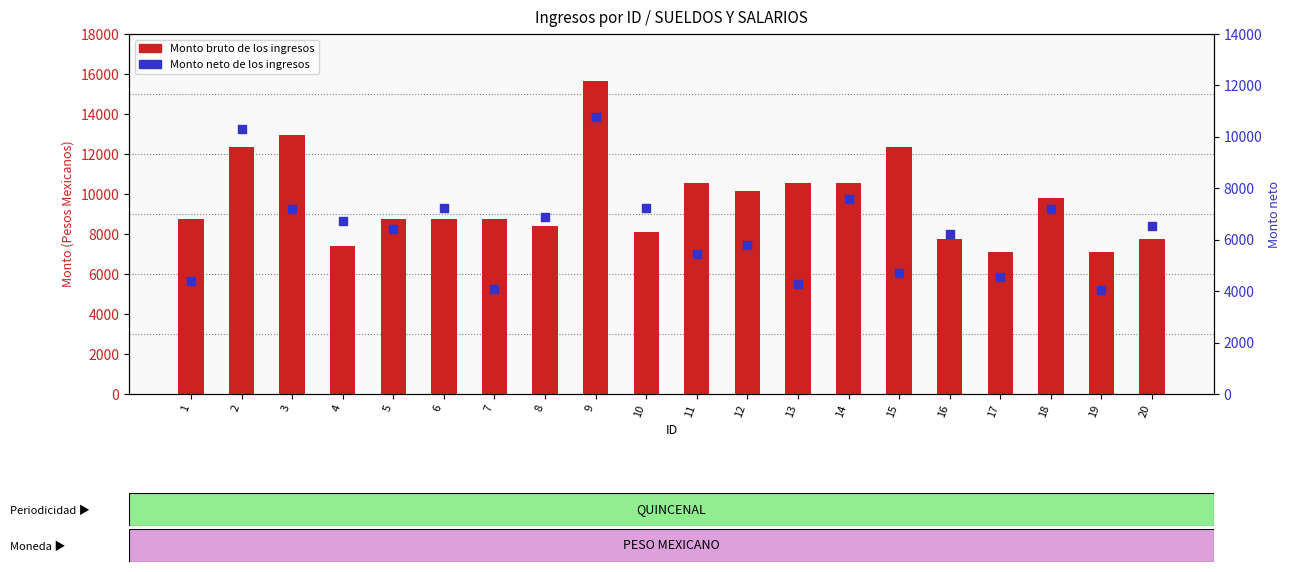

At which category is the sum across all series the highest?

9